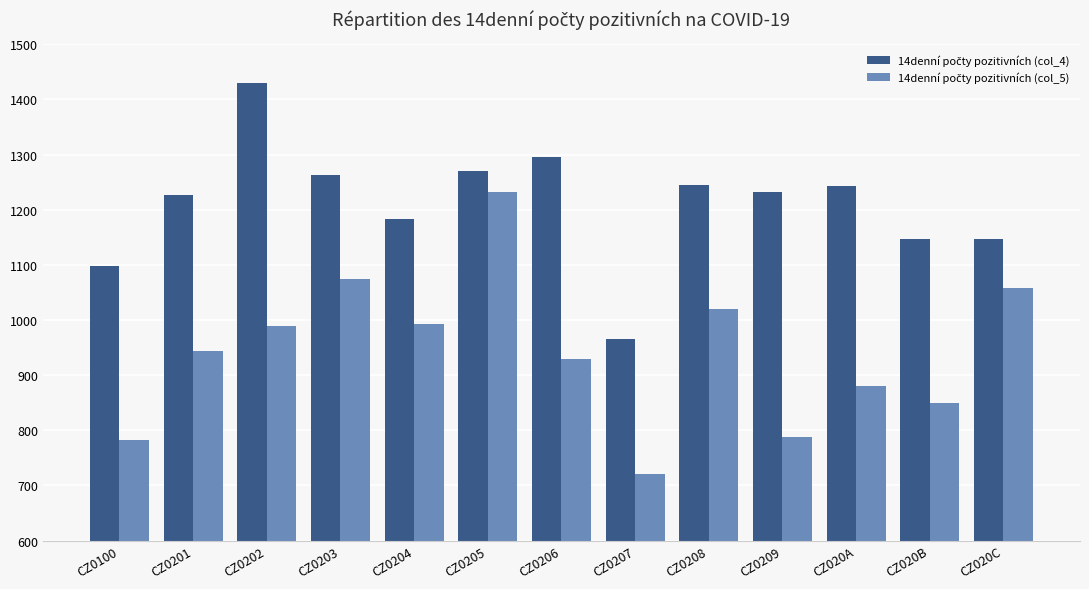

At which category is the sum across all series the highest?

CZ0205